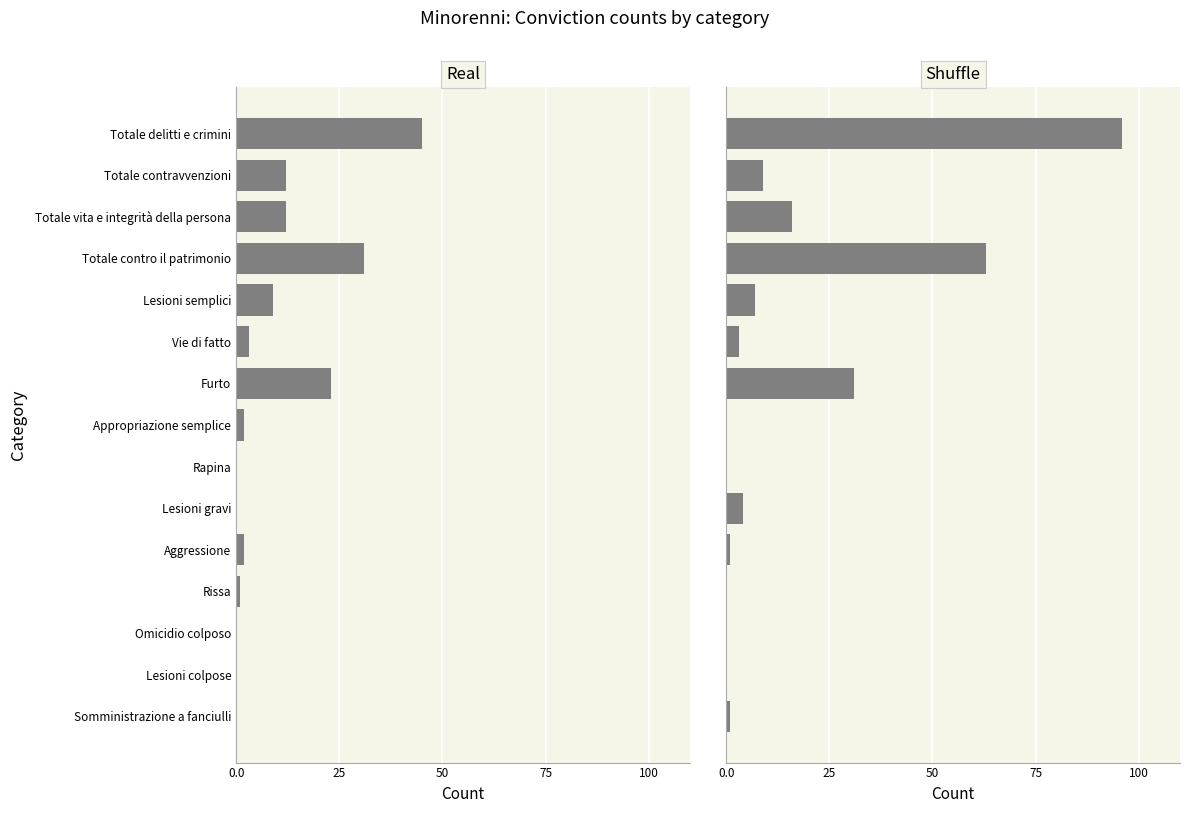

The Shuffle series shows -34 at Rapina. True or false?

False